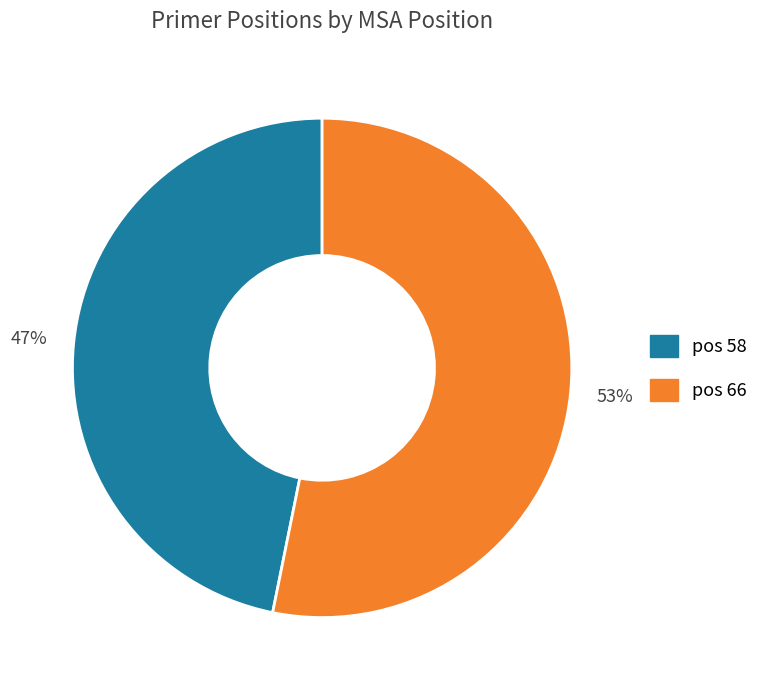

To the nearest percent, what is the difference between the largest and smallest slice percentages?

6%